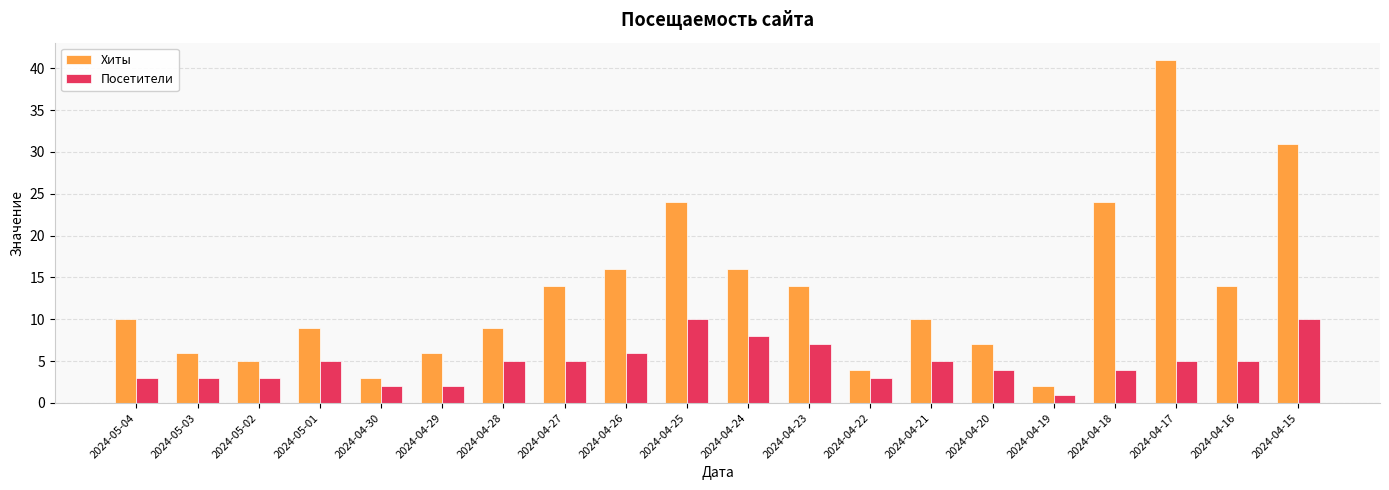

What is the value of the Хиты bar at the 1st from the left?

10